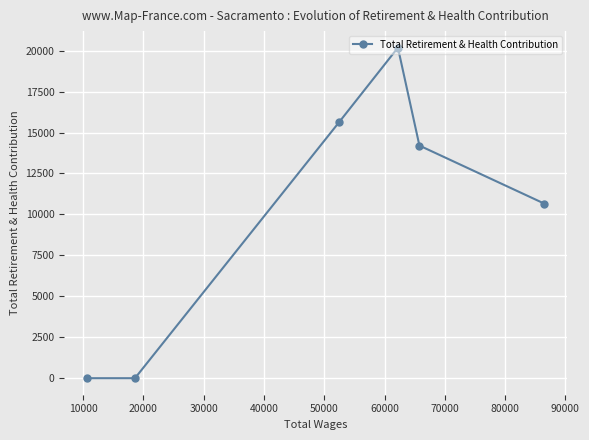

How many points are higher than both their immediate neighbors (excluding endpoints)?

1